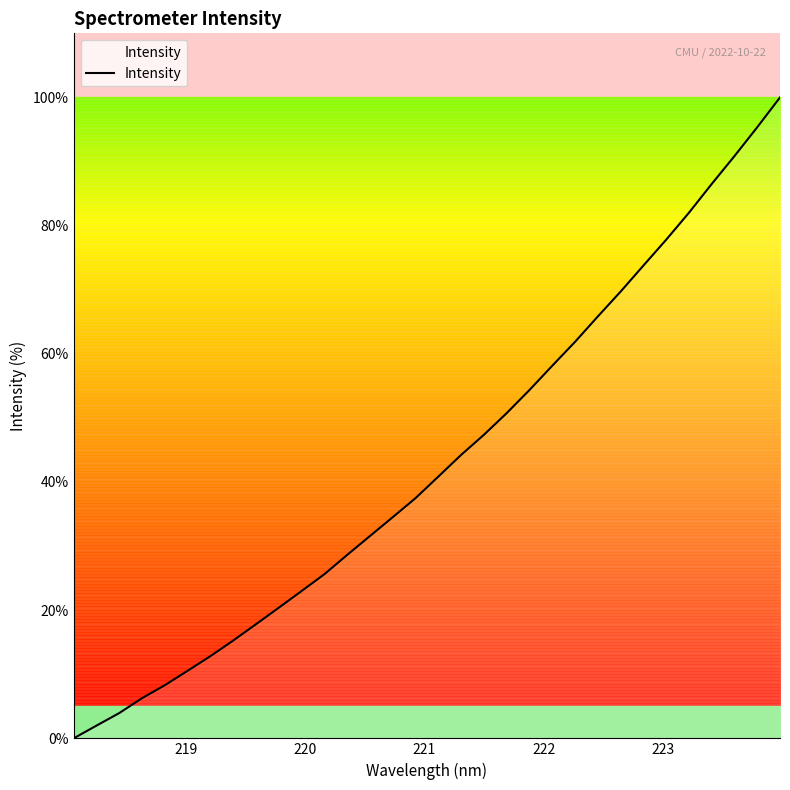

Count the number of categories in the chart.

32